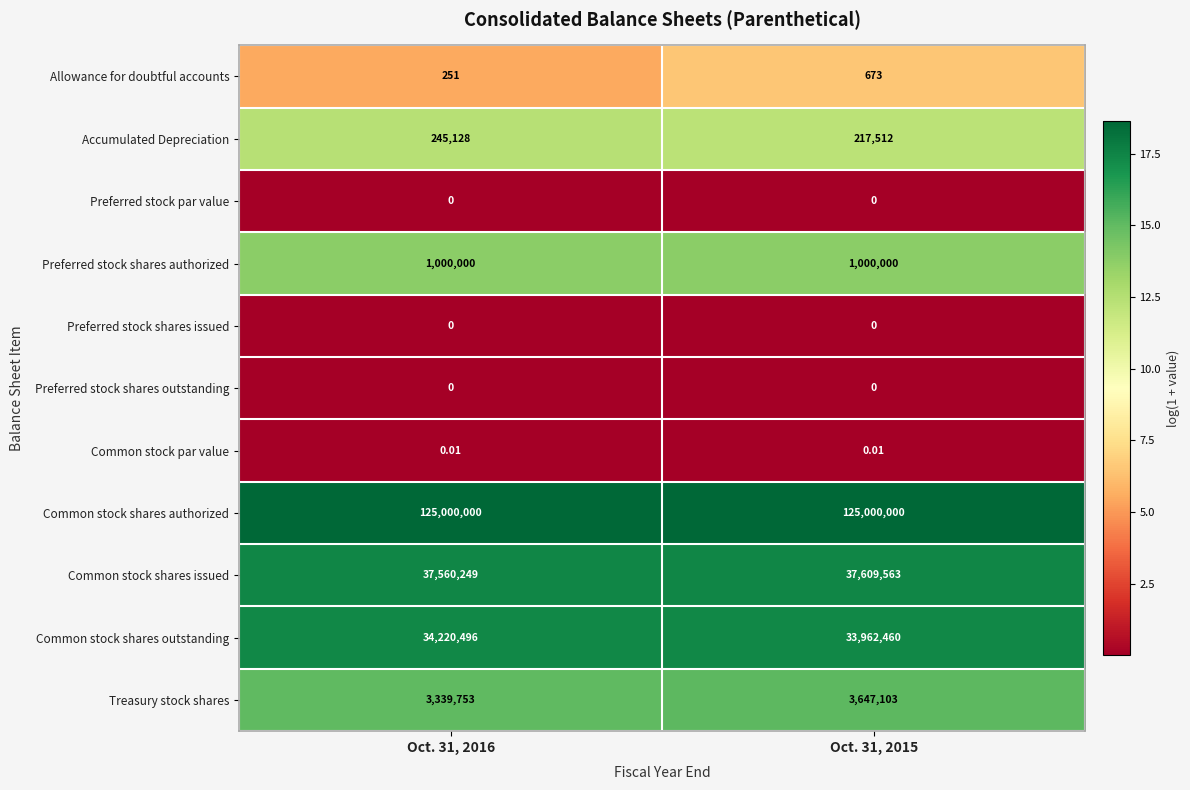

Between Oct. 31, 2016 and Oct. 31, 2015, which series saw the biggest shift?

Treasury stock shares